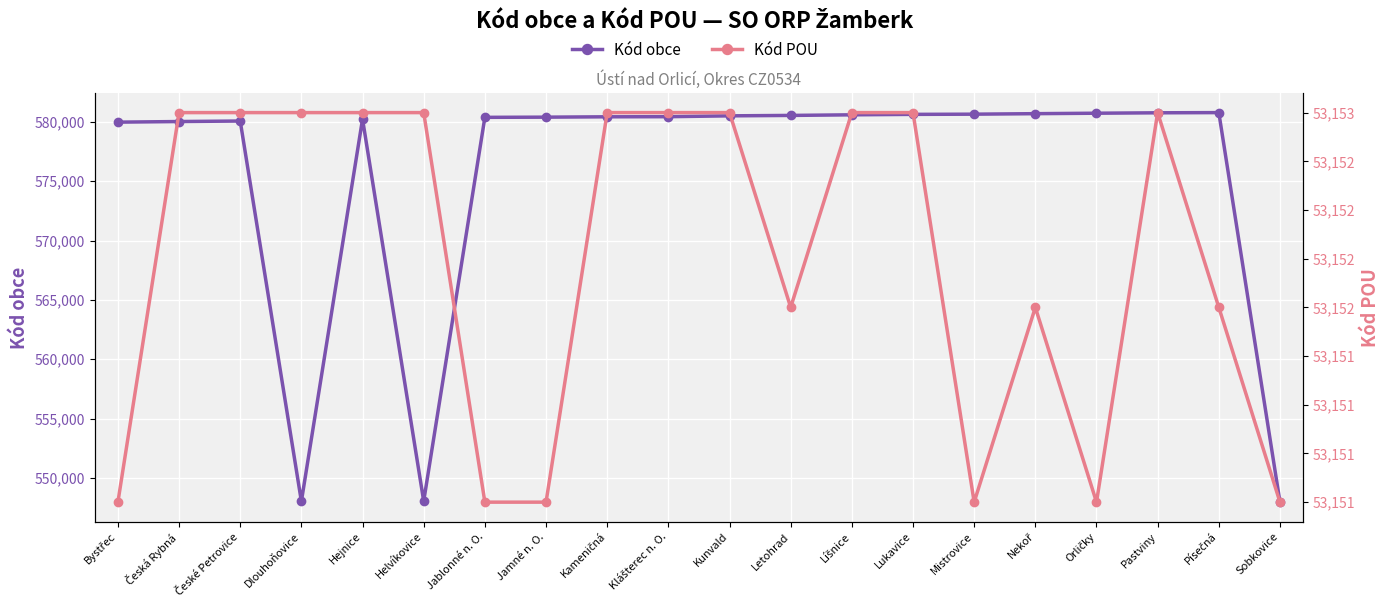

Rank the series at Jablonné n. O. from highest to lowest value.

Kód obce, Kód POU